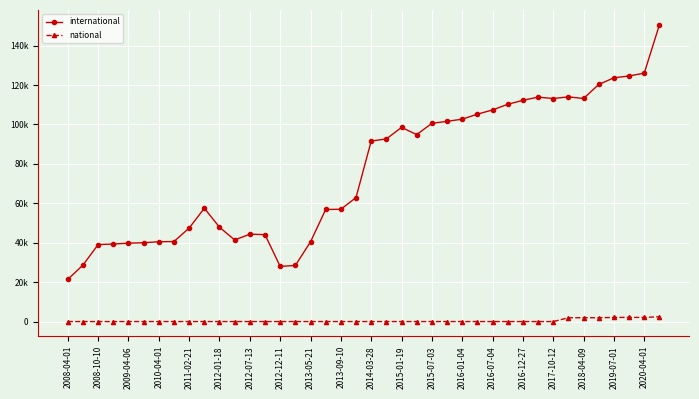

At which category is the sum across all series the highest?

39